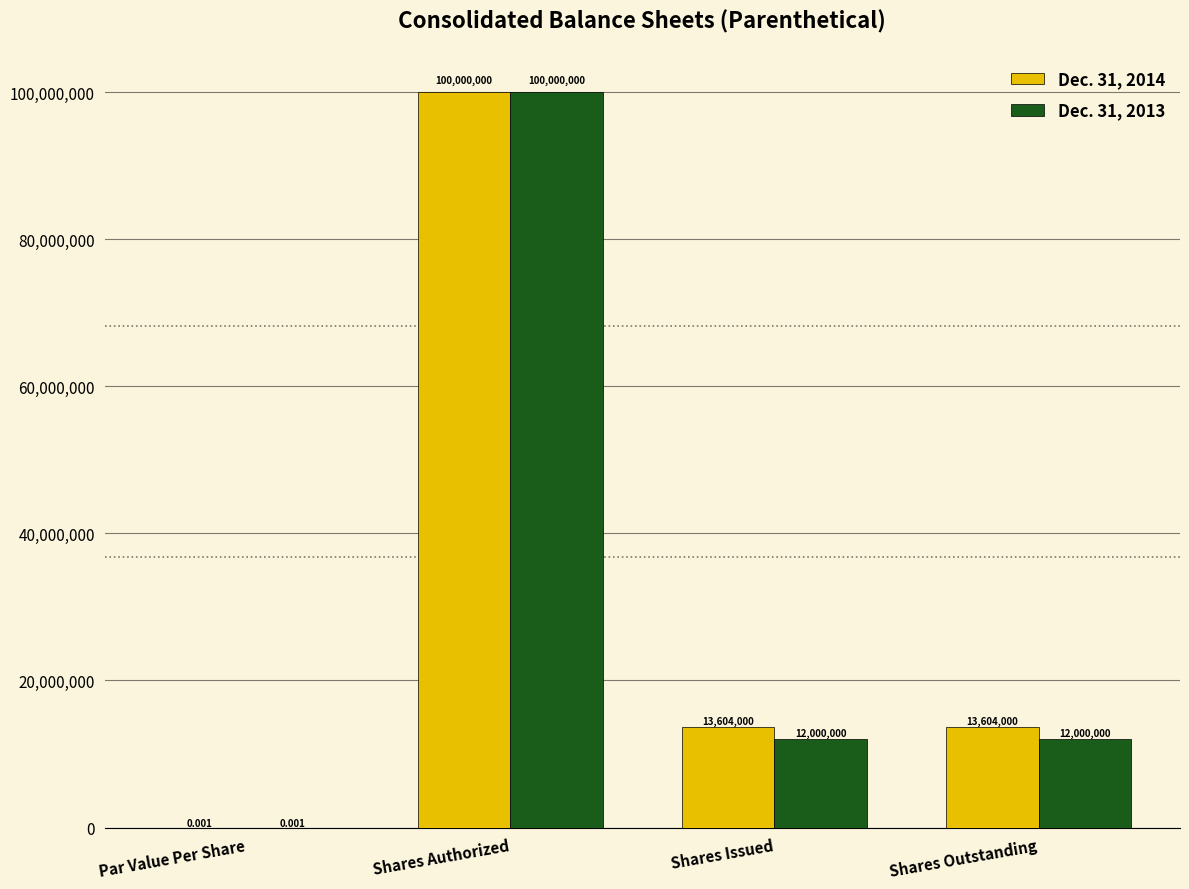

How many categories are shown in the chart?

4